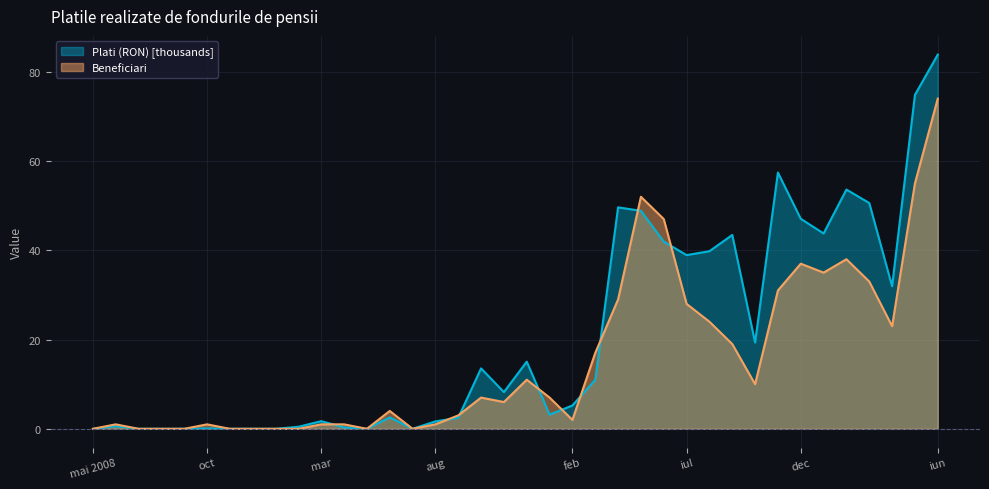

What is the difference between the second highest and second lowest values in the Beneficiari series?

55.0